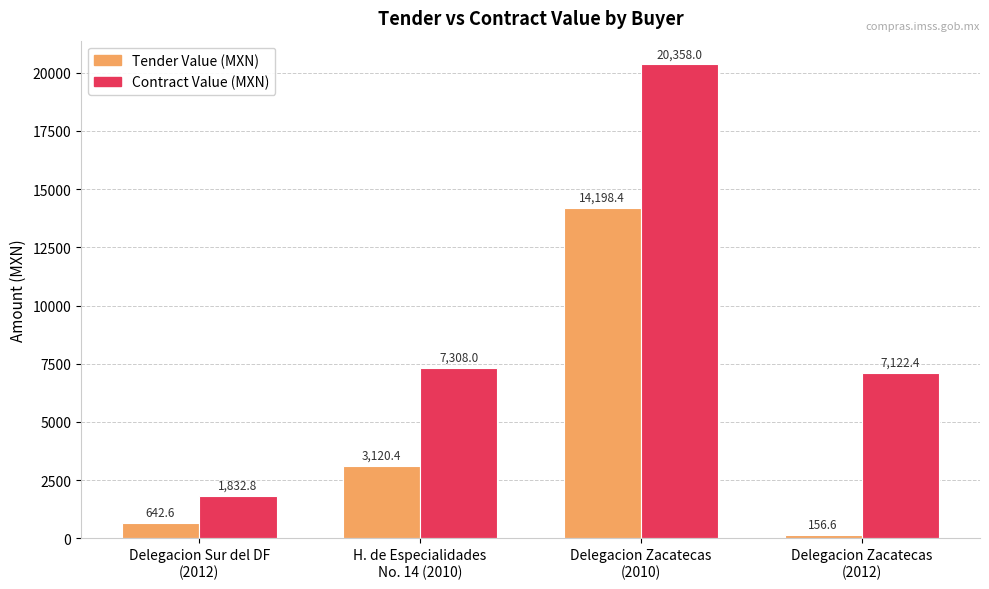

What is the minimum value shown in the chart?

156.6